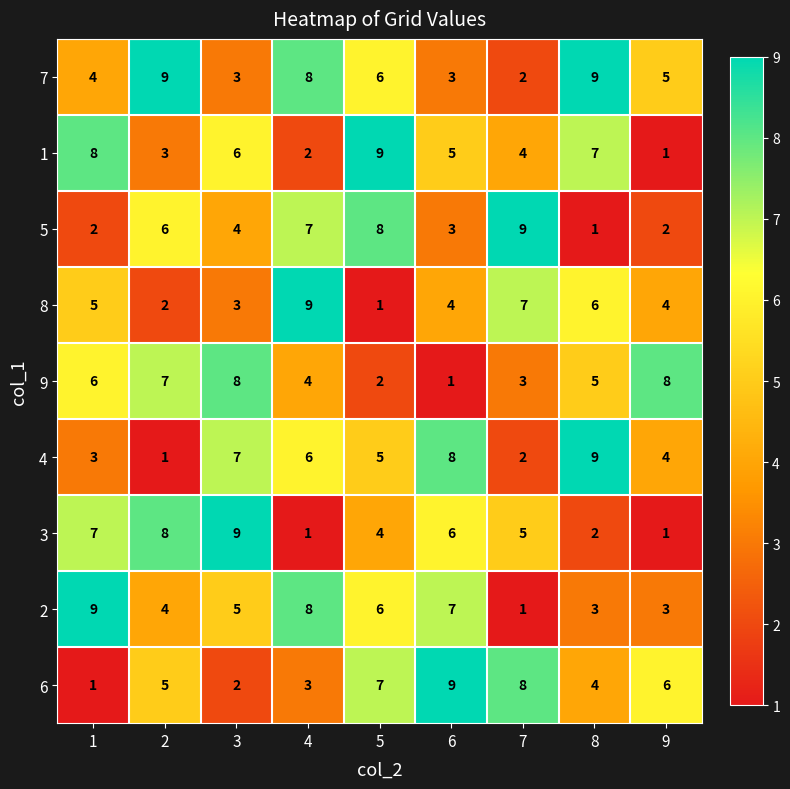

What is the greatest value displayed?

9